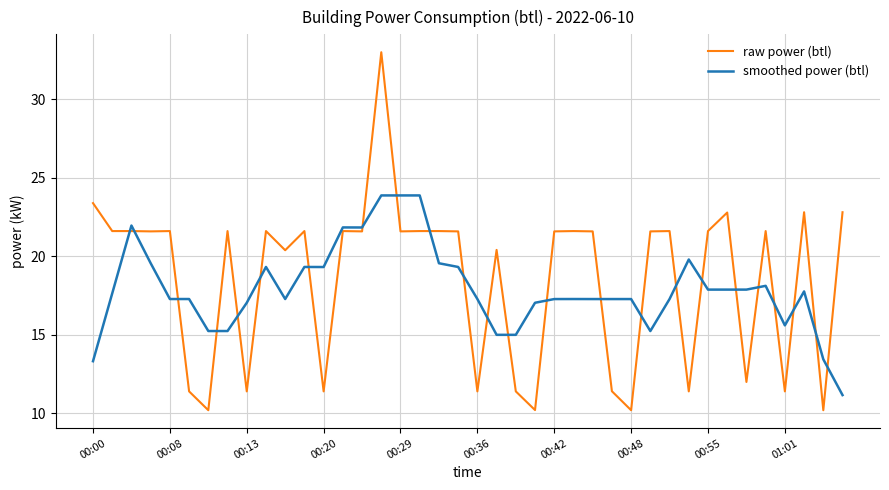

What is the highest value of the raw power (btl) series?

33.0